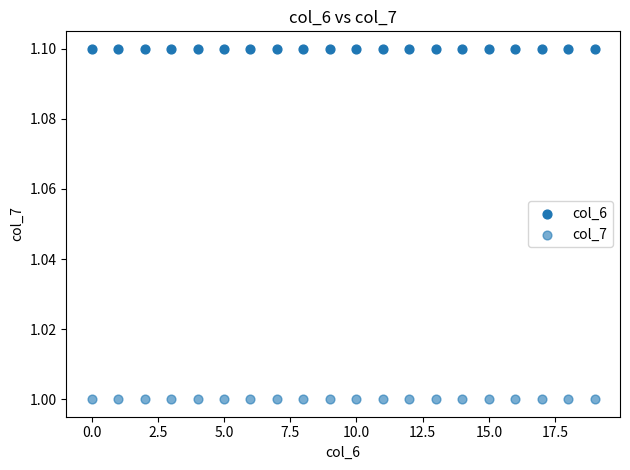

Count the number of points in this scatter plot.

40